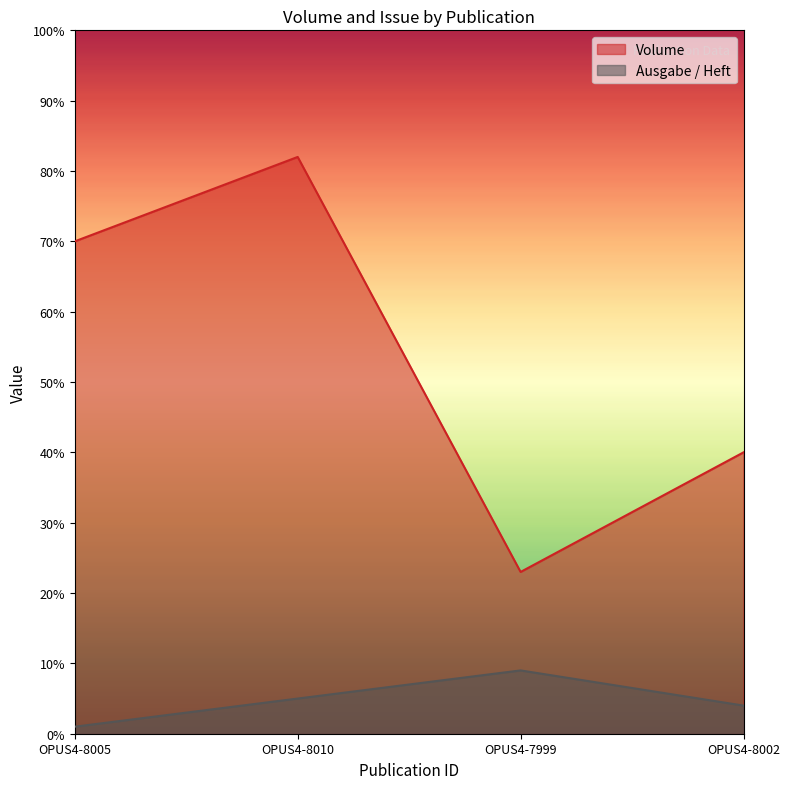

At which category is the sum across all series the highest?

OPUS4-8010